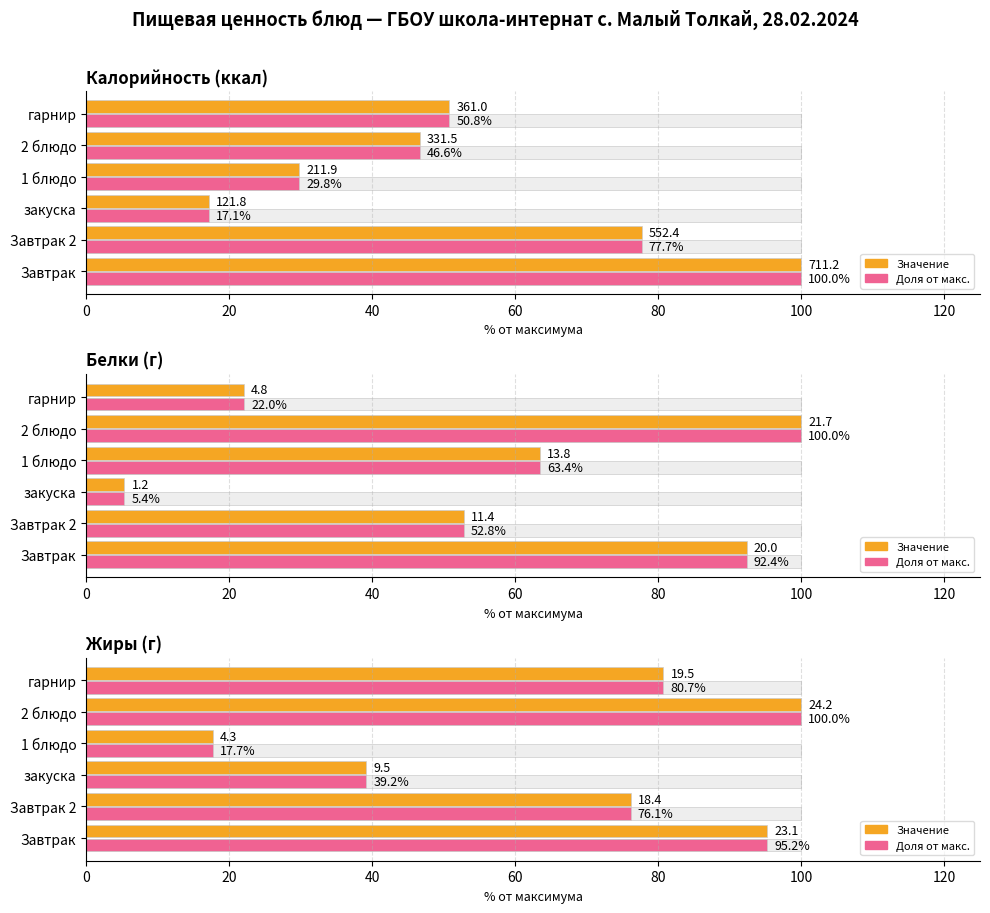

What is the sum of all Доля от макс. values?

409.0